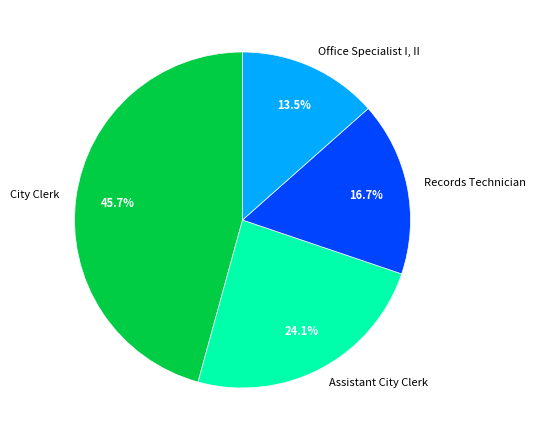

What portion of the pie excludes City Clerk?

54.3%